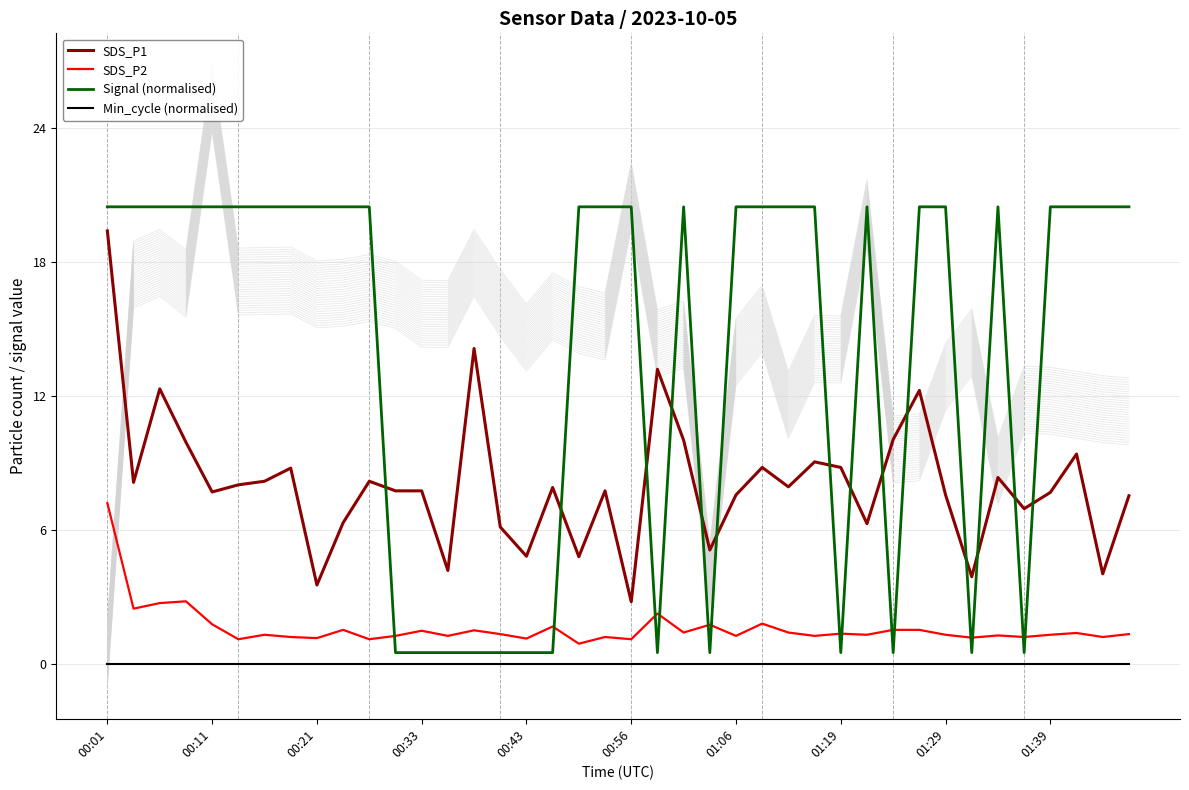

What position from the left is 19?

20